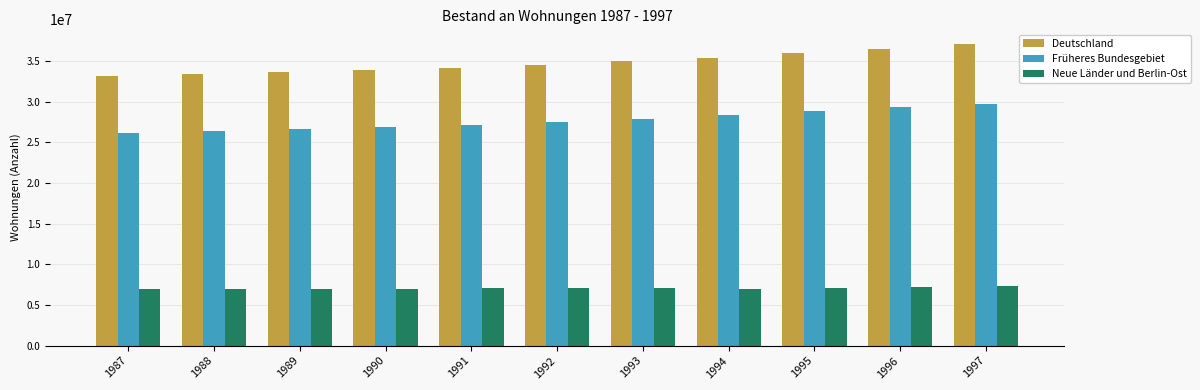

Which series has the widest spread of values?

Deutschland